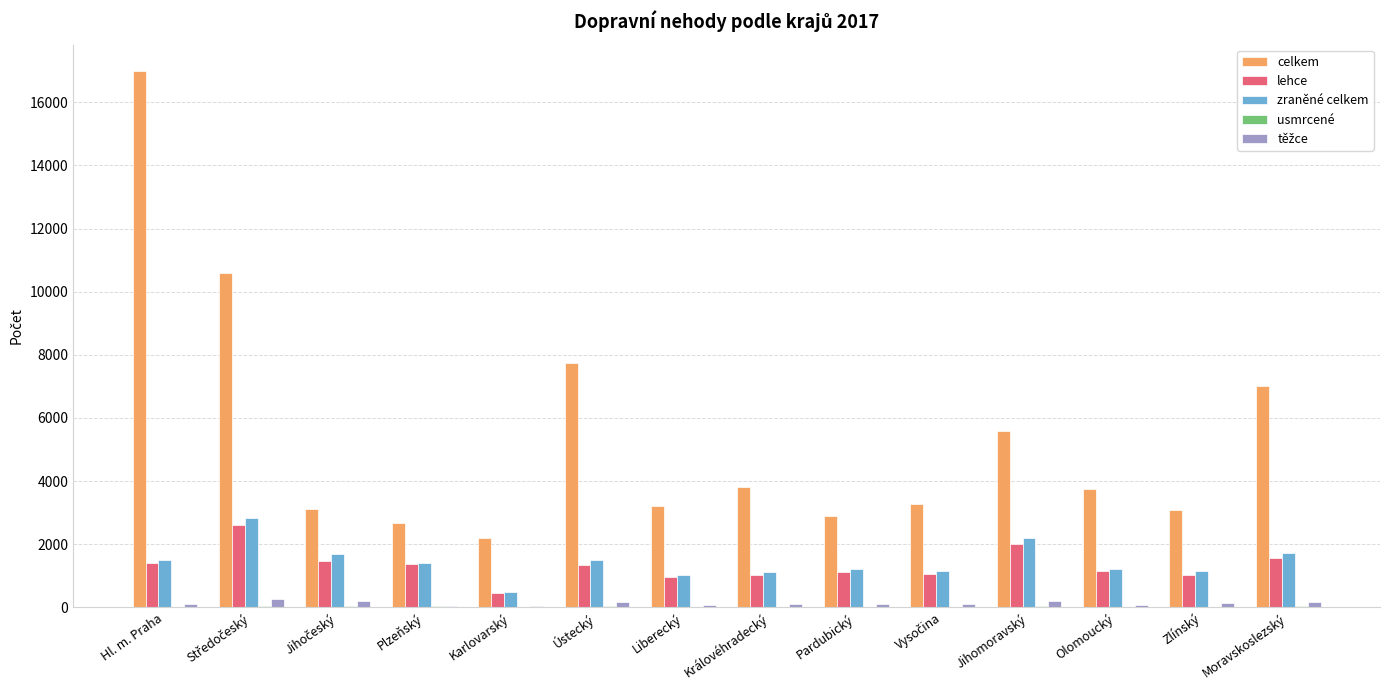

At which category is the sum across all series the highest?

Hl. m. Praha